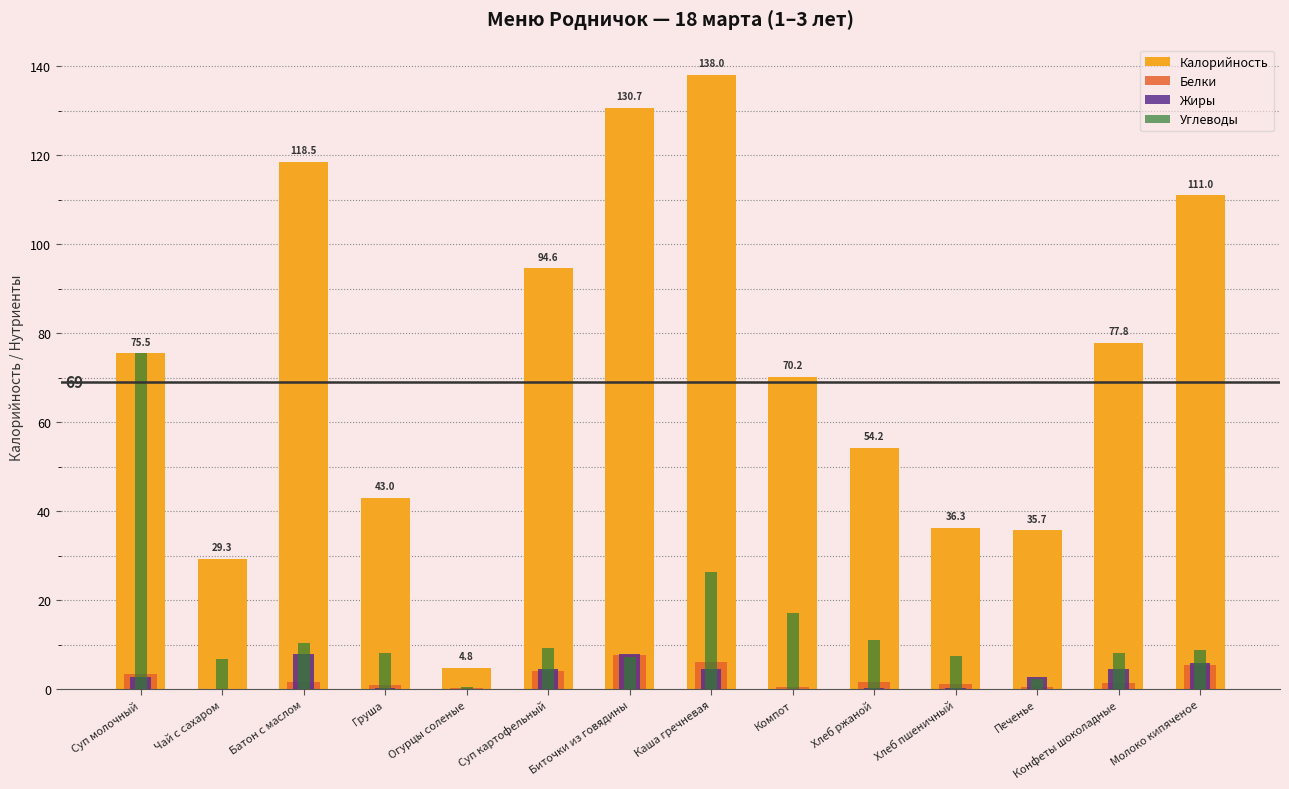

What is the spread (max minus min) of values at Каша гречневая?

133.4